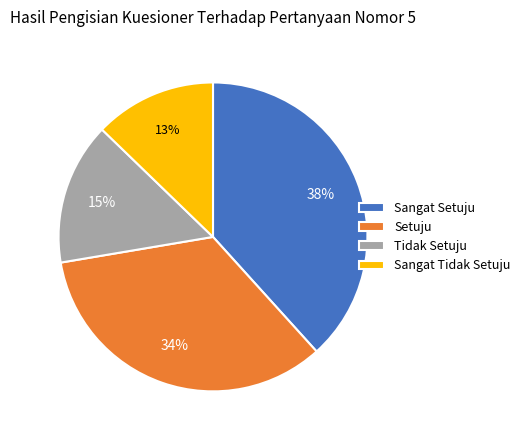

How many slices are in this pie chart?

4